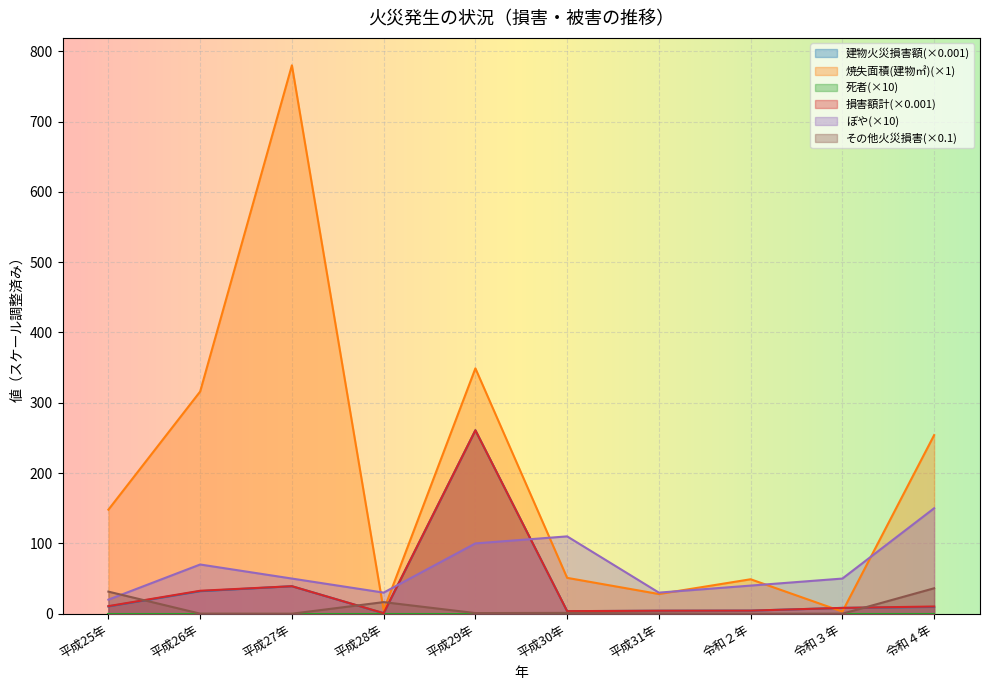

The value of 損害額計 at 平成29年 is 435.7. True or false?

False